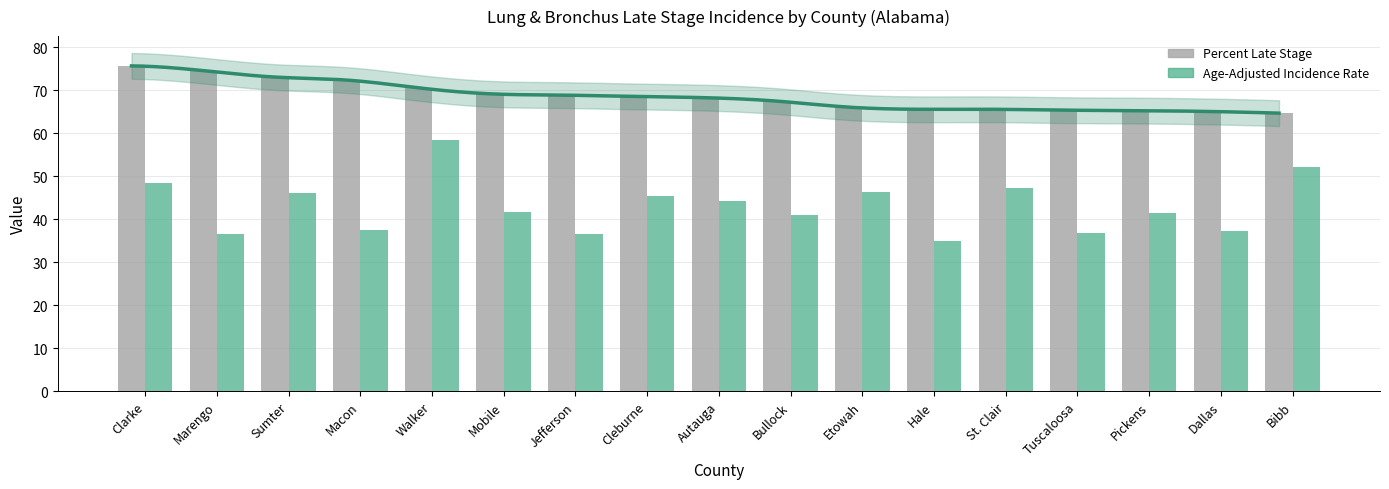

What is the spread (max minus min) of values at Cleburne?

23.1